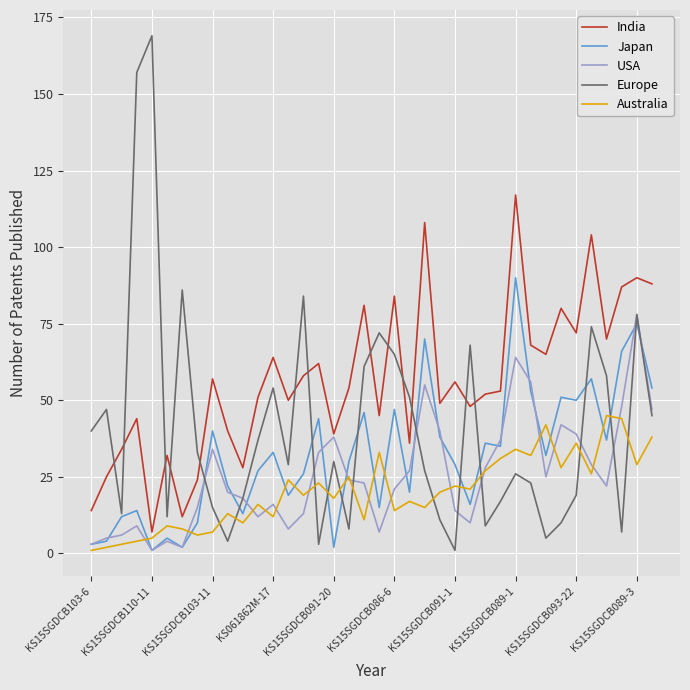

Rank the series by their maximum value, from highest to lowest.

Europe, India, Japan, USA, Australia